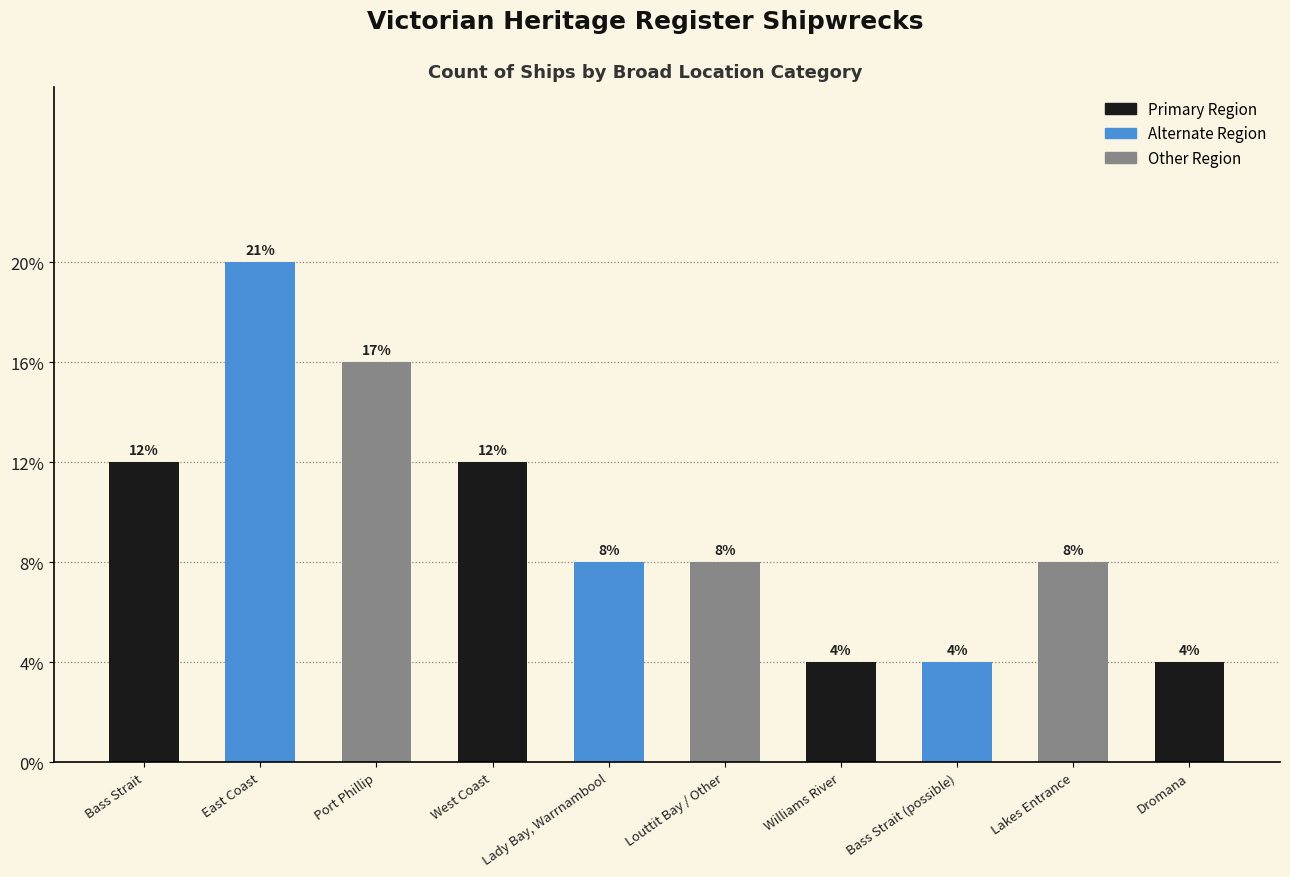

What is the label of the 7th bar from the left?

Williams River